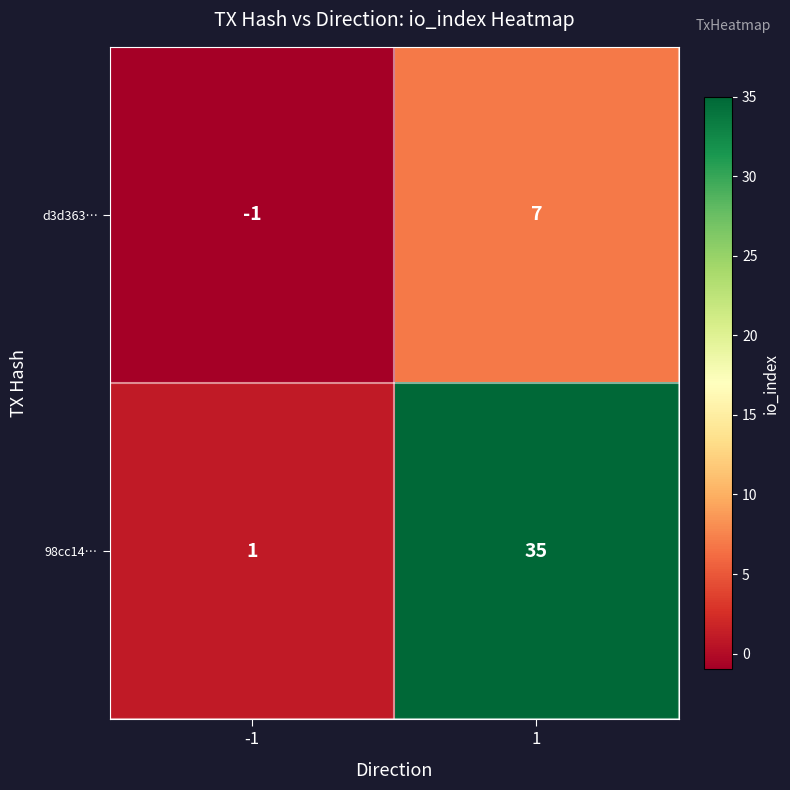

What is the spread (max minus min) of values at 1?

28